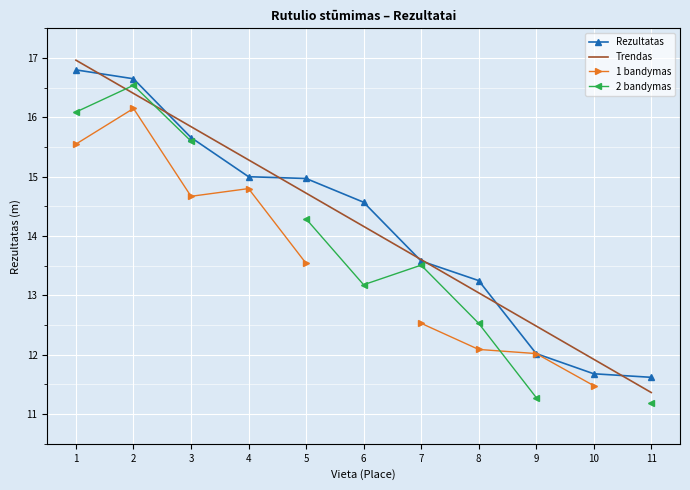

What is the value of the Rezultatas point at the 7th from the left?

13.6